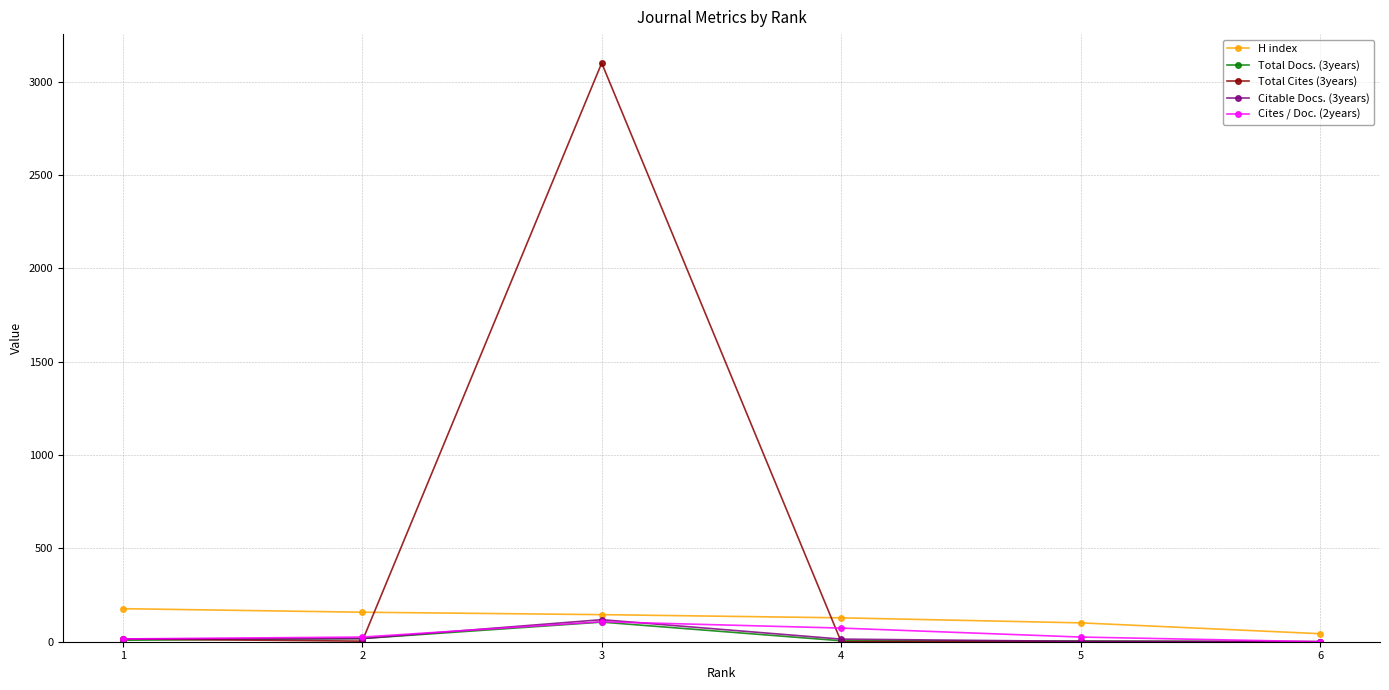

At which label does H index first exceed 145?

1